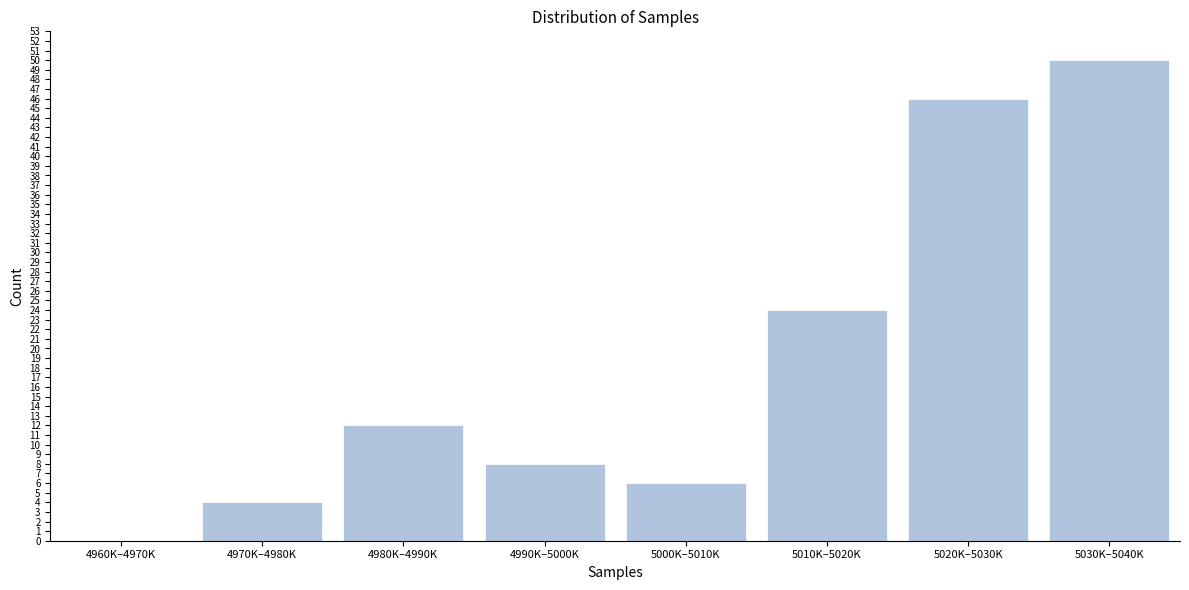

Reading left to right, transcribe all the data shown in this chart.

4960K–4970K=0	4970K–4980K=4	4980K–4990K=12	4990K–5000K=8	5000K–5010K=6	5010K–5020K=24	5020K–5030K=46	5030K–5040K=50